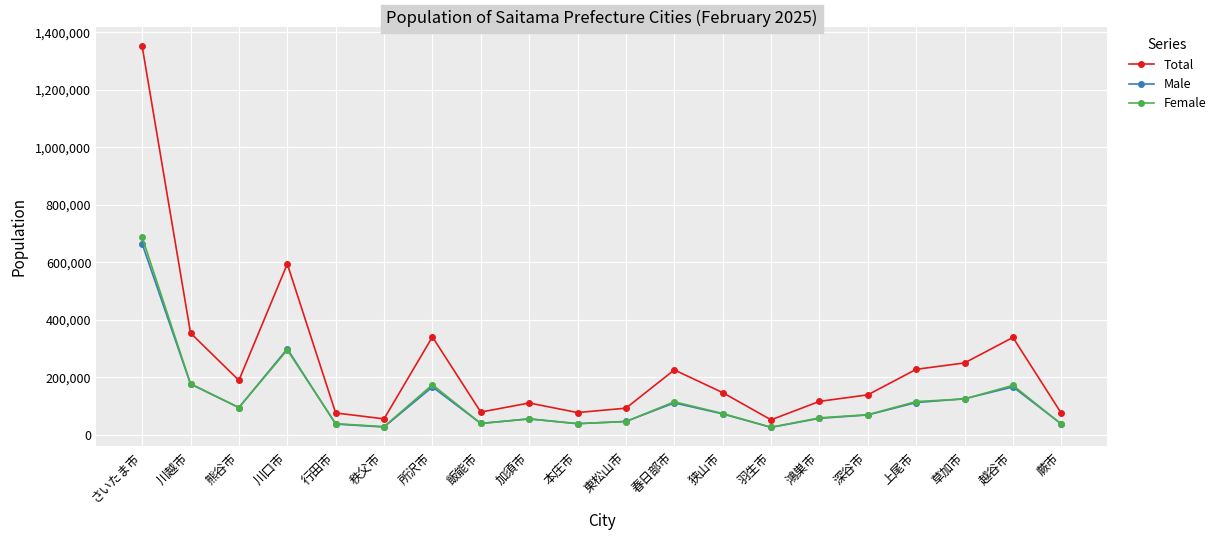

True or false: Total and Male intersect in this chart.

False